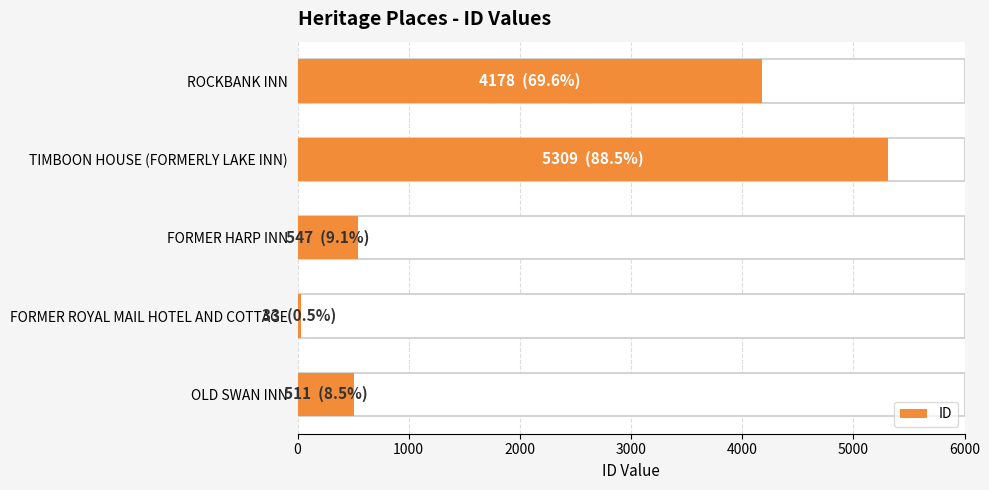

Between ROCKBANK INN and OLD SWAN INN, which is larger?

ROCKBANK INN